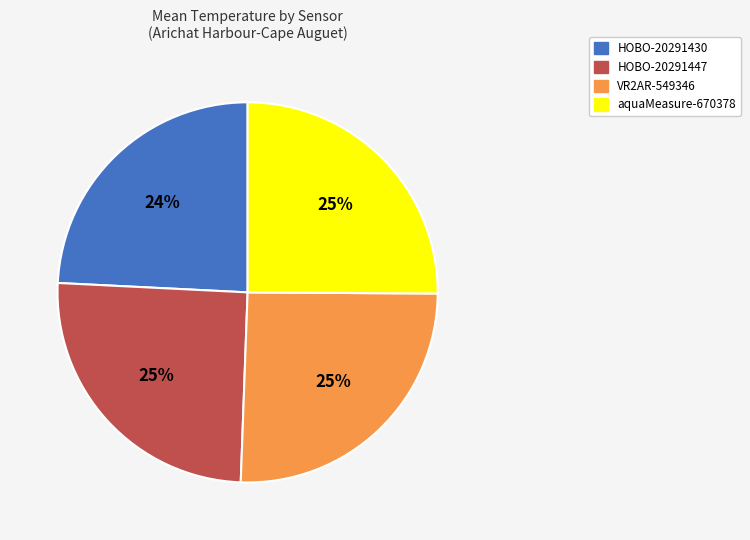

Is there any slice that represents more than half of the pie?

No